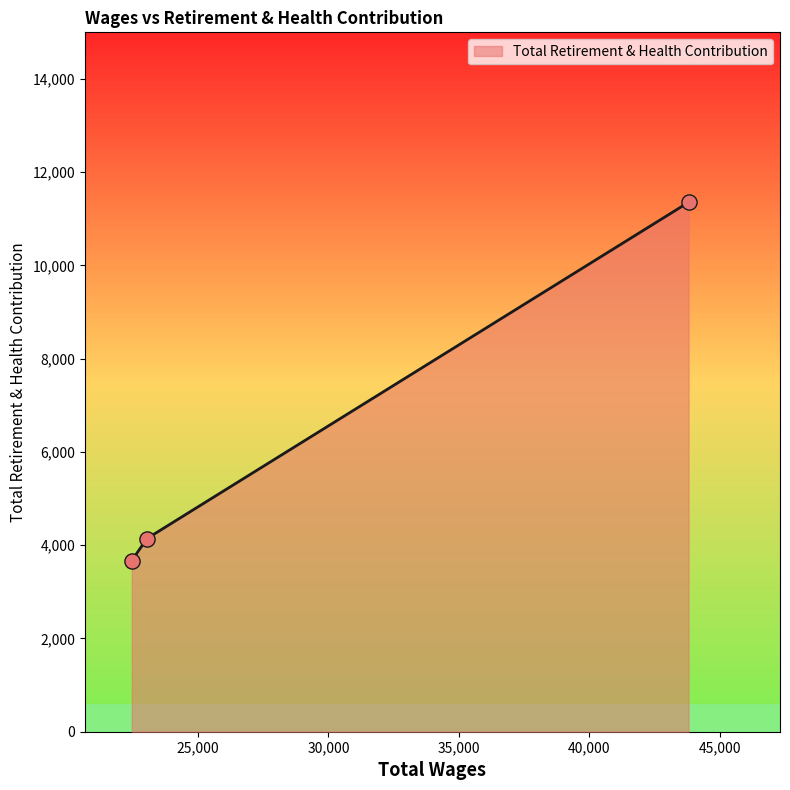

What is the minimum value shown in the chart?

3672